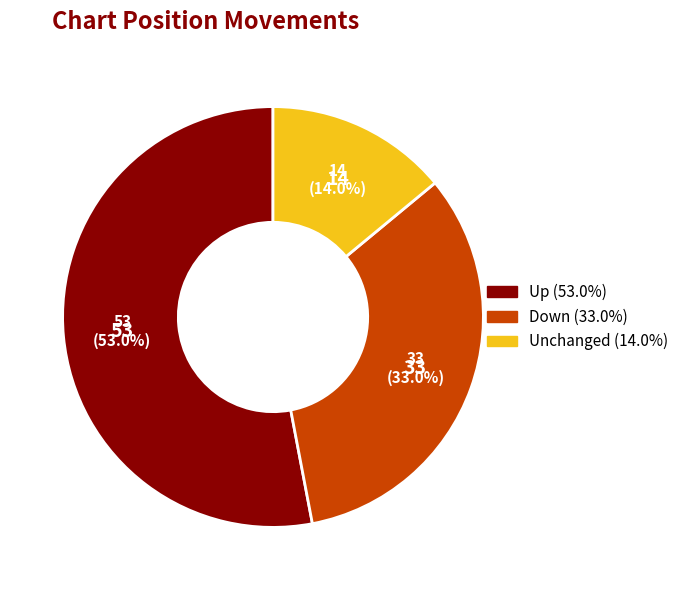

Is there a majority slice in this chart?

Yes